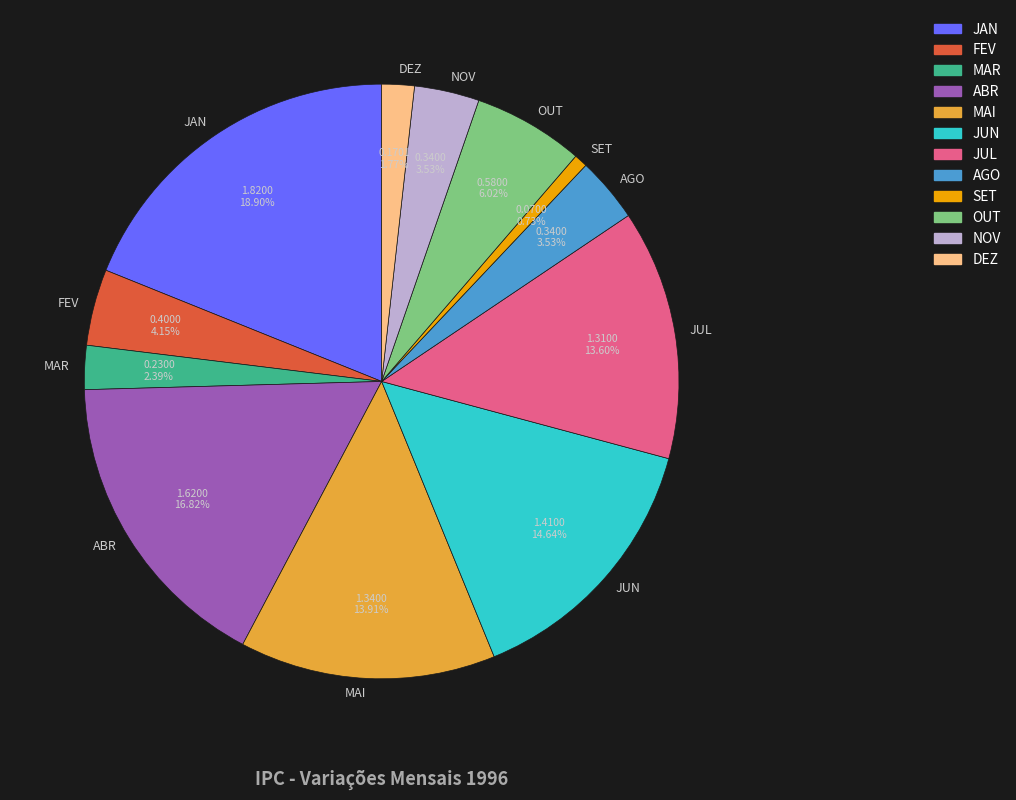

To the nearest percent, what is the difference between the largest and smallest slice percentages?

18%